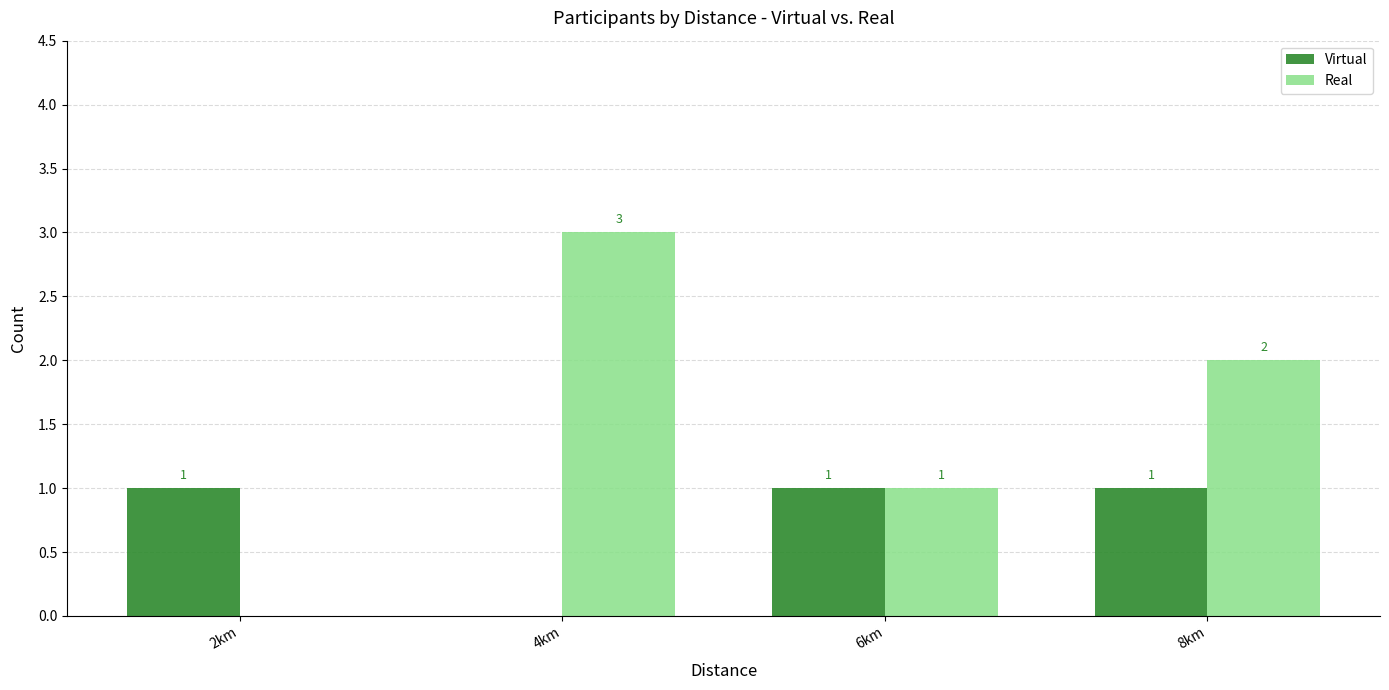

What is the total value across all series at 6km?

2